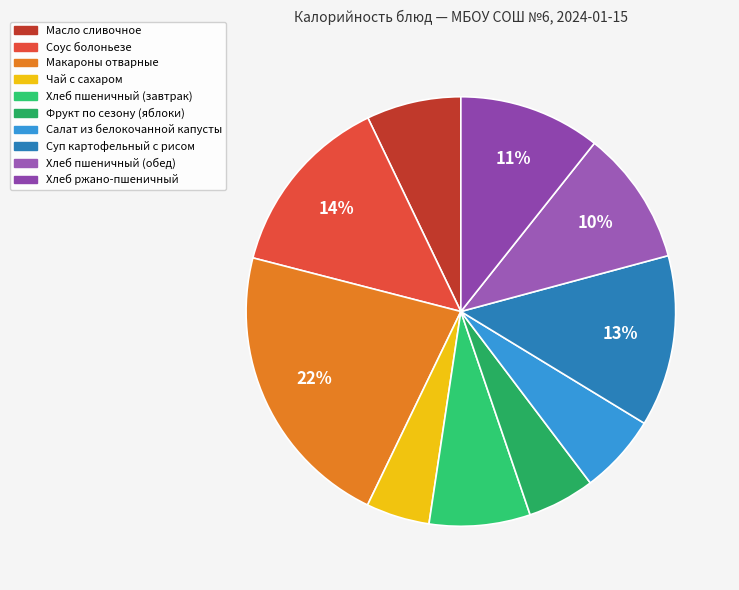

Is it true that Суп картофельный с рисом is 1% of the pie?

False